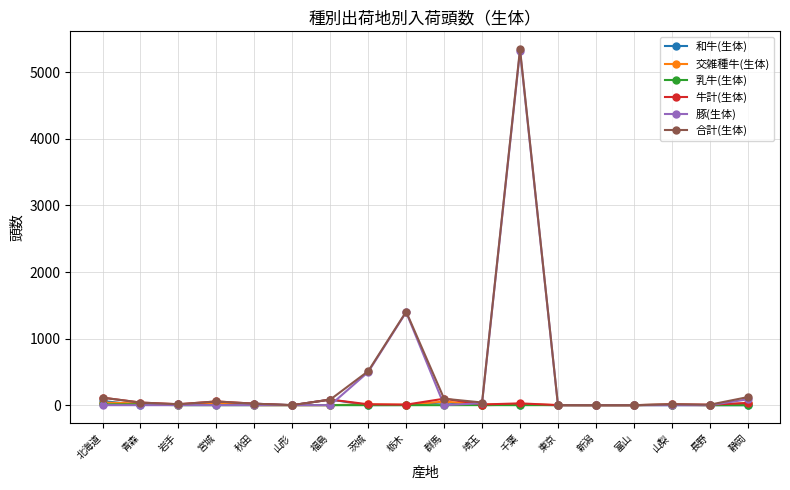

What are all the series names shown in the legend?

和牛(生体), 交雑種牛(生体), 乳牛(生体), 牛計(生体), 豚(生体), 合計(生体)